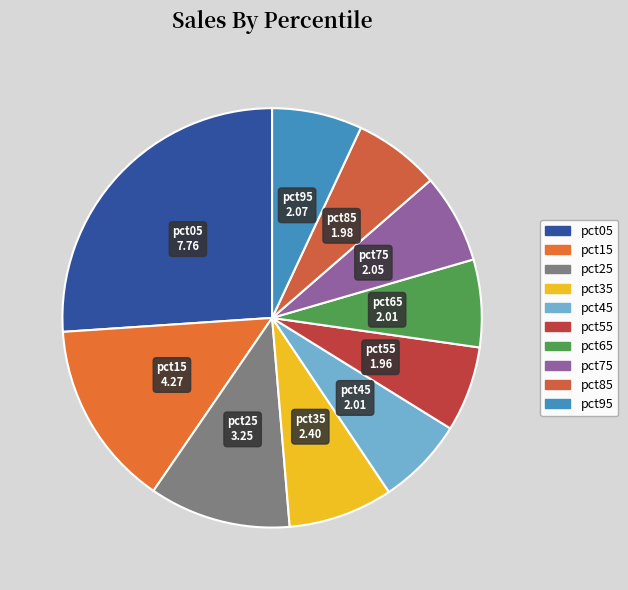

Which has a higher value, pct25 or pct15?

pct15